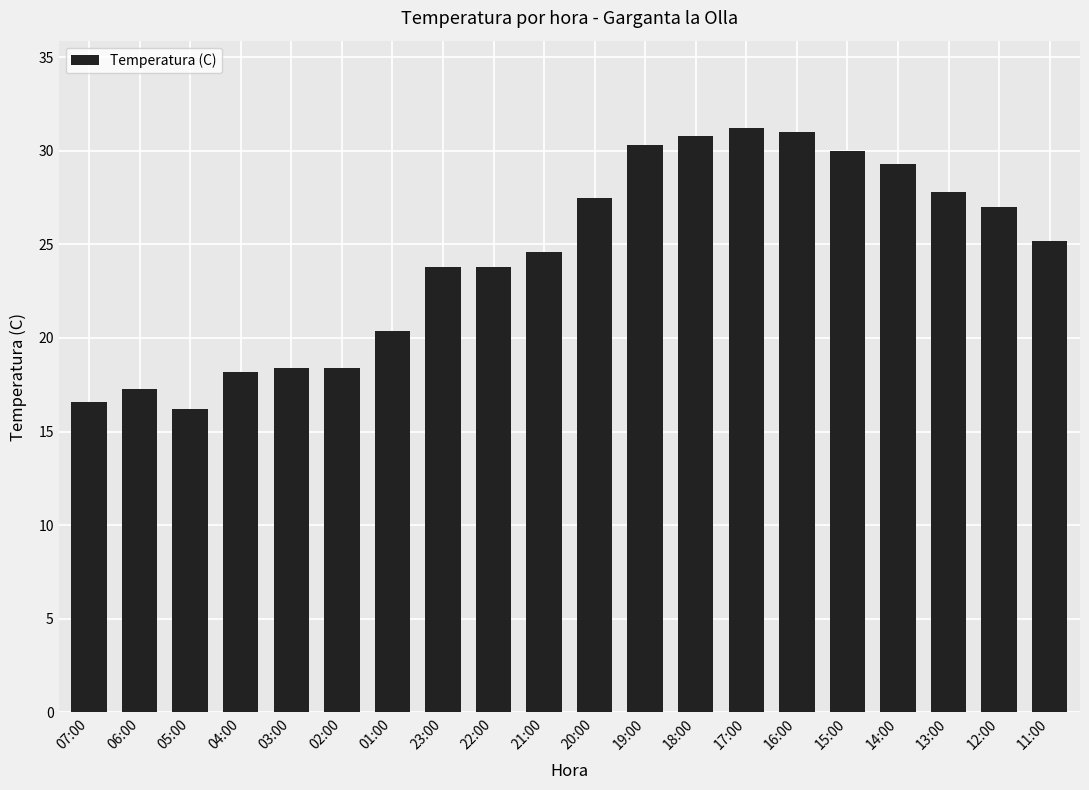

What is the minimum value shown in the chart?

16.2